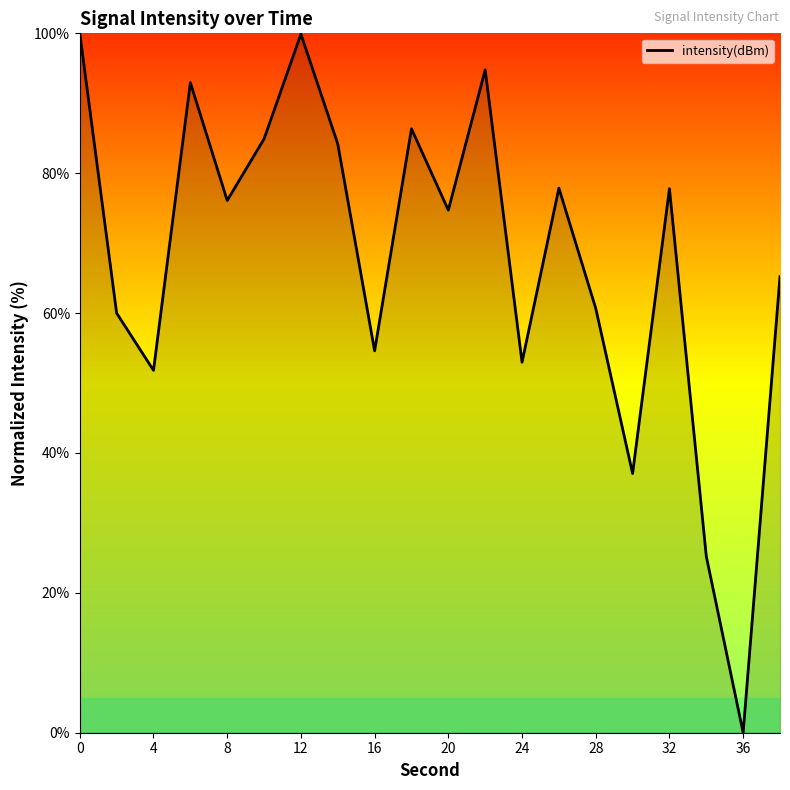

What is the maximum value shown in the chart?

100.0